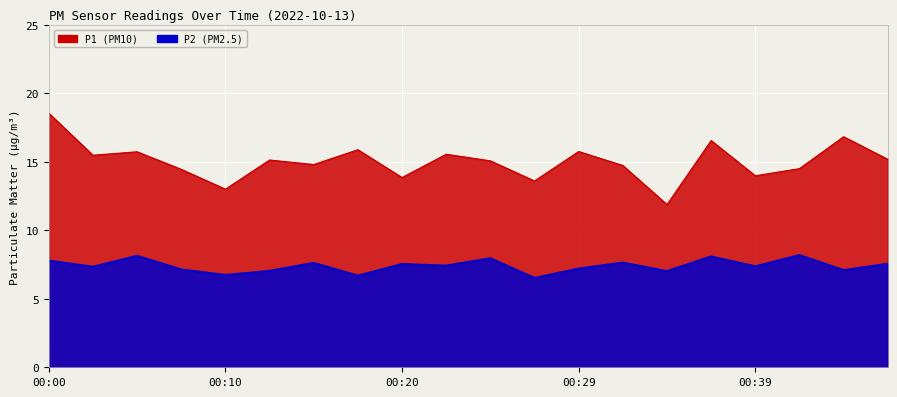

What is the smallest value displayed?

6.5